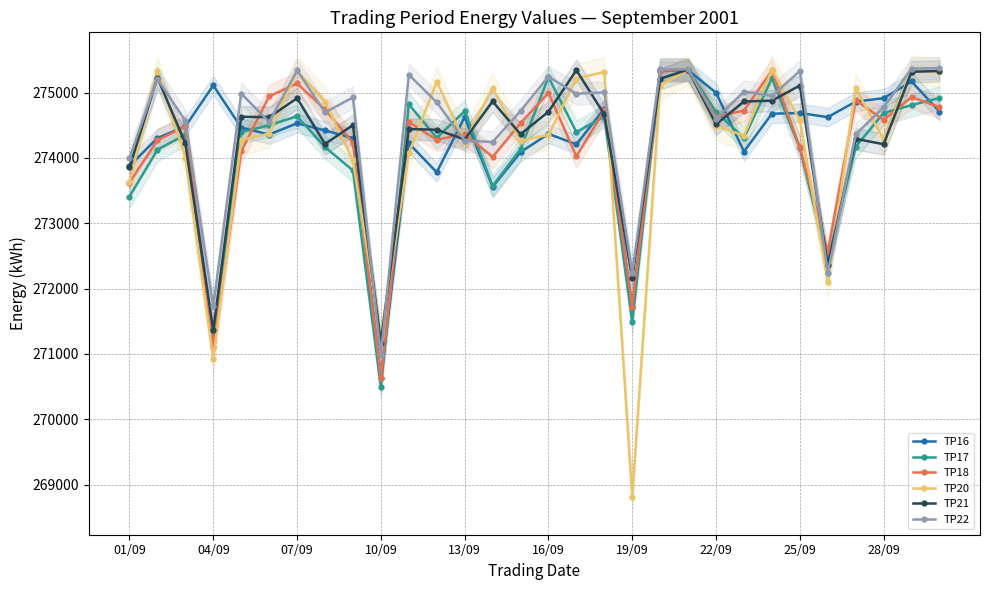

The value of TP18 at 22/09 is 274632. True or false?

True